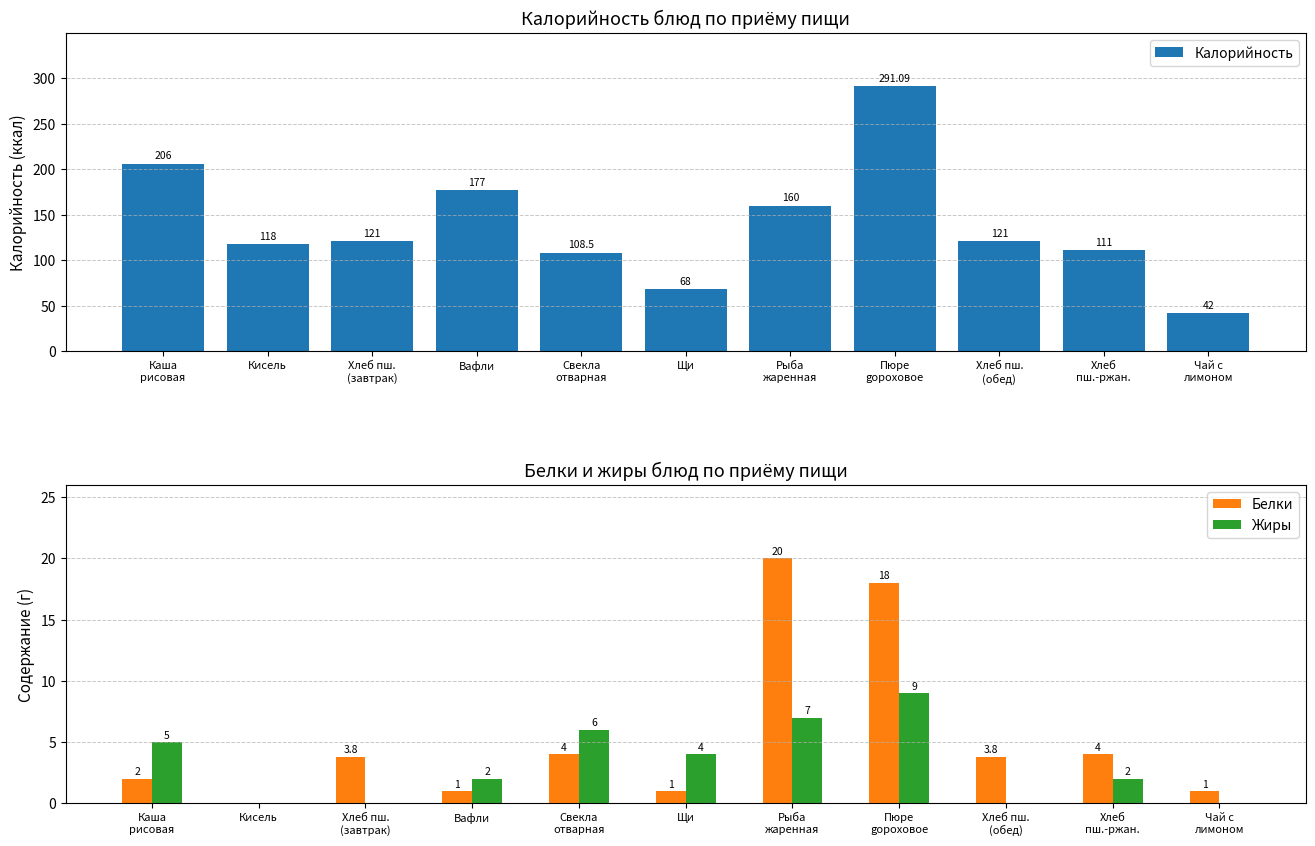

How many bars are there in total?

33